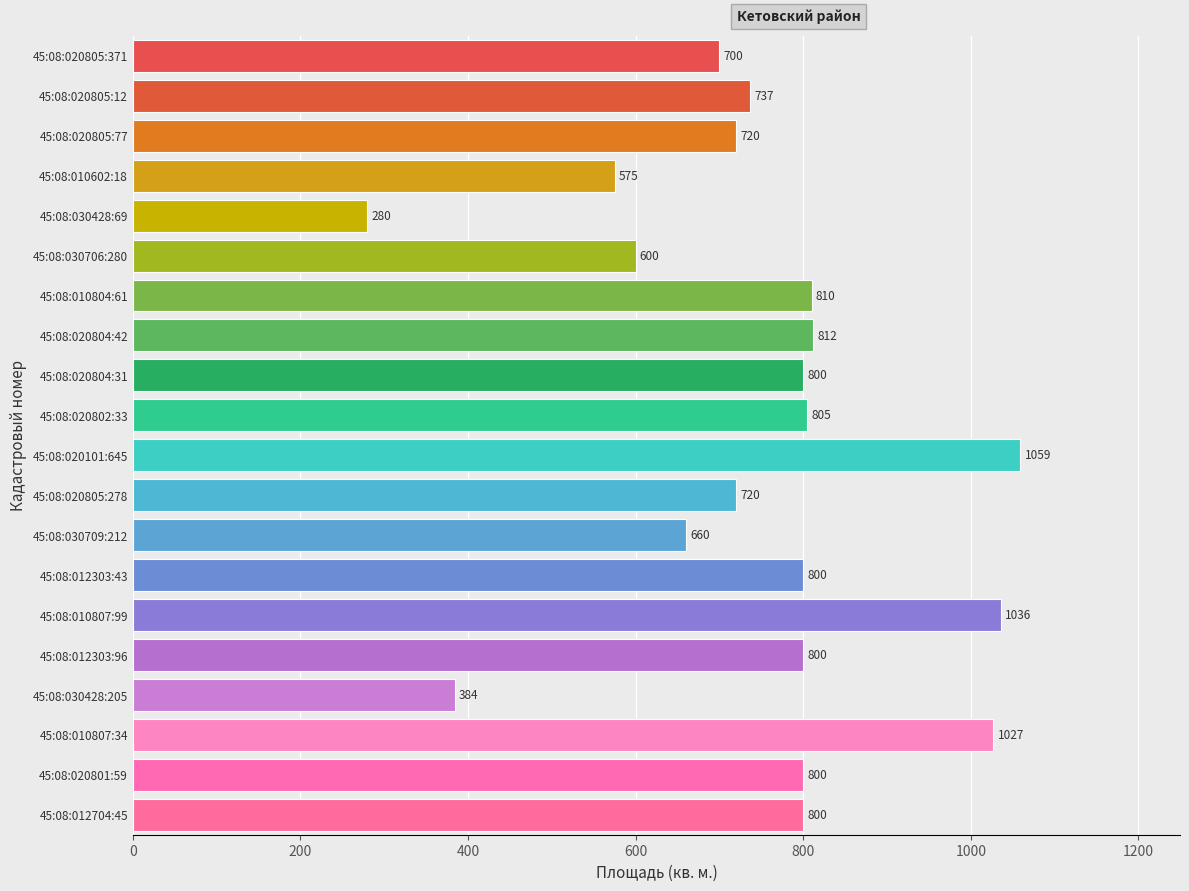

How many series are shown in this chart?

1